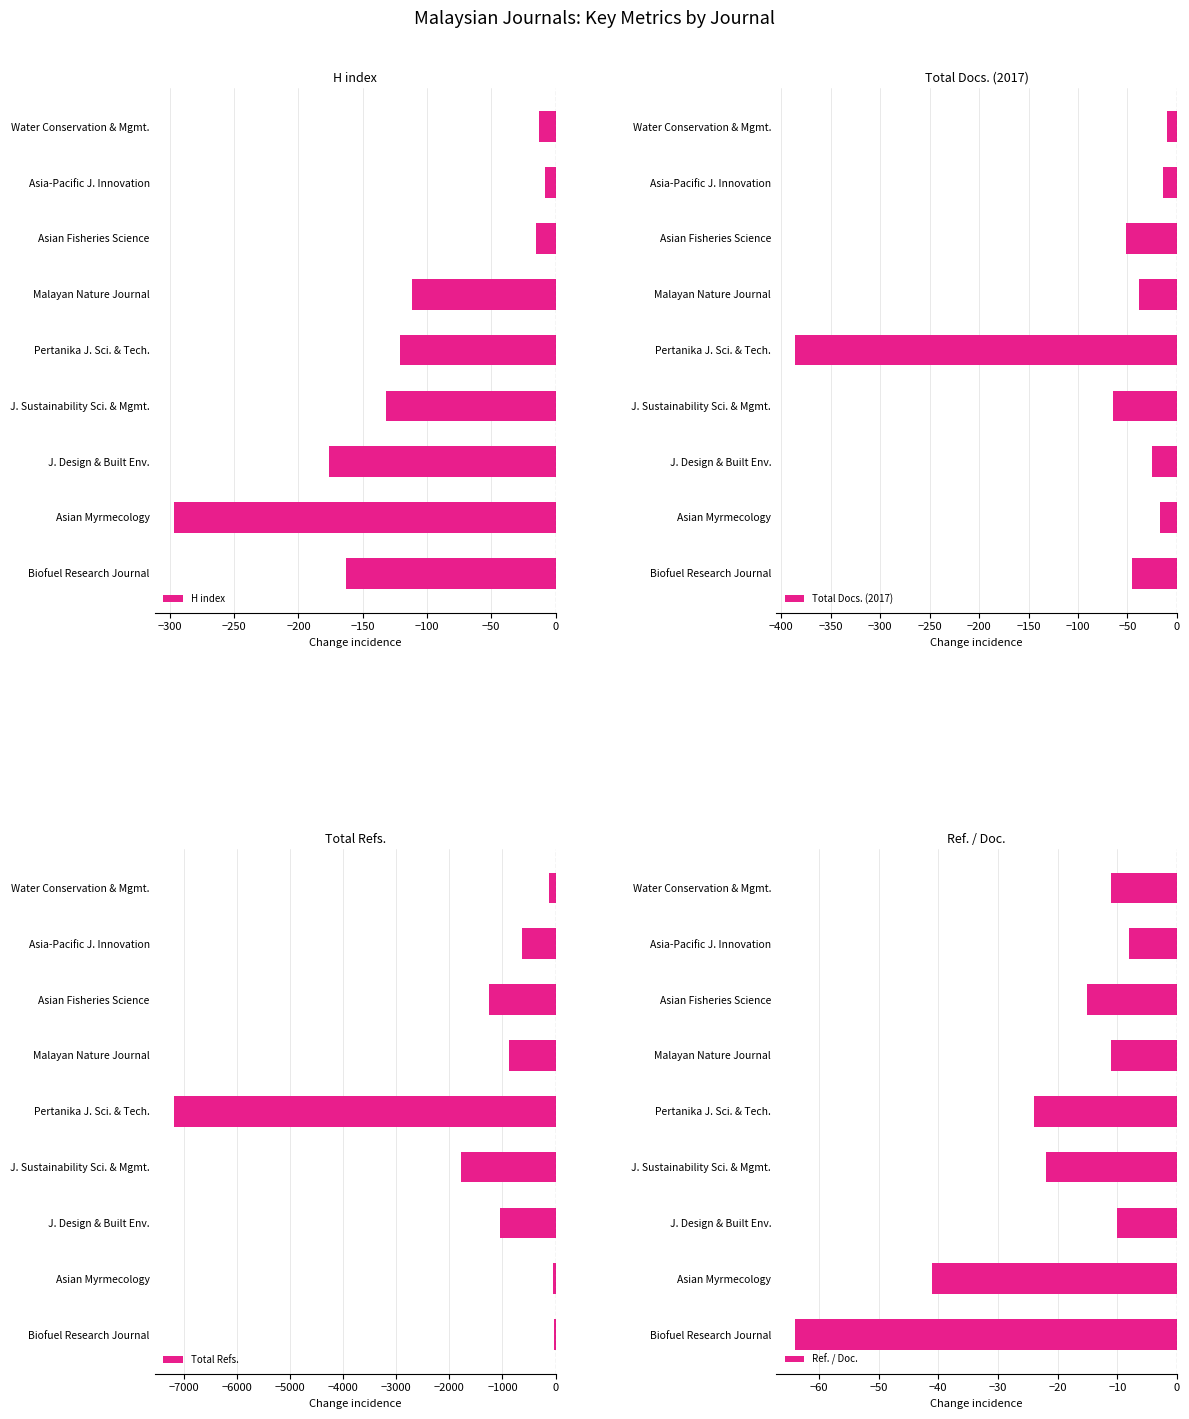

The value of H index at J. Sustainability Sci. & Mgmt. is -132. True or false?

True